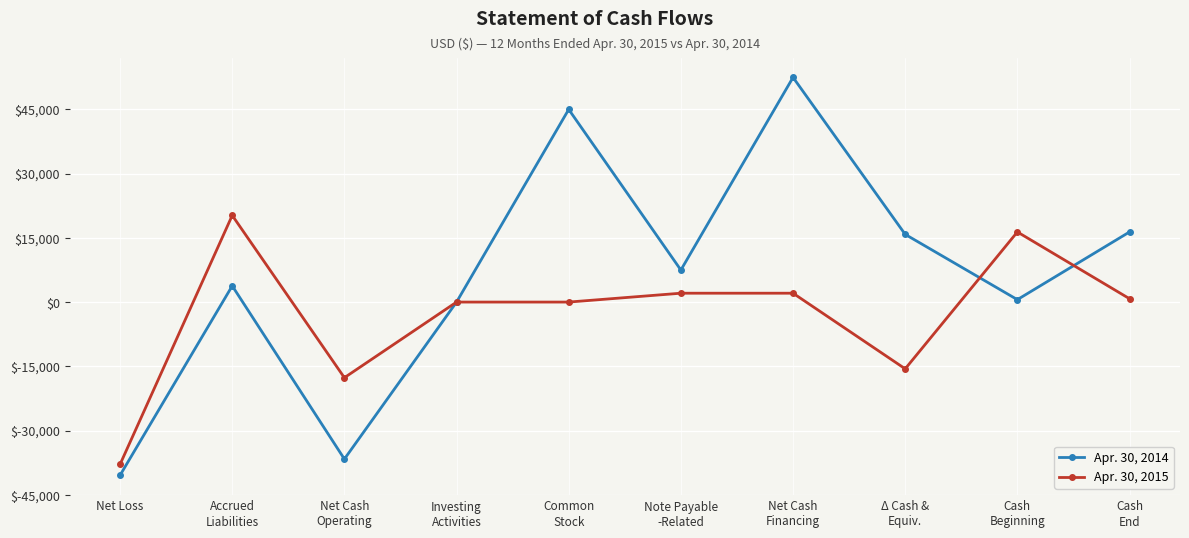

Where is the first local maximum for Apr. 30, 2015?

Accrued
Liabilities